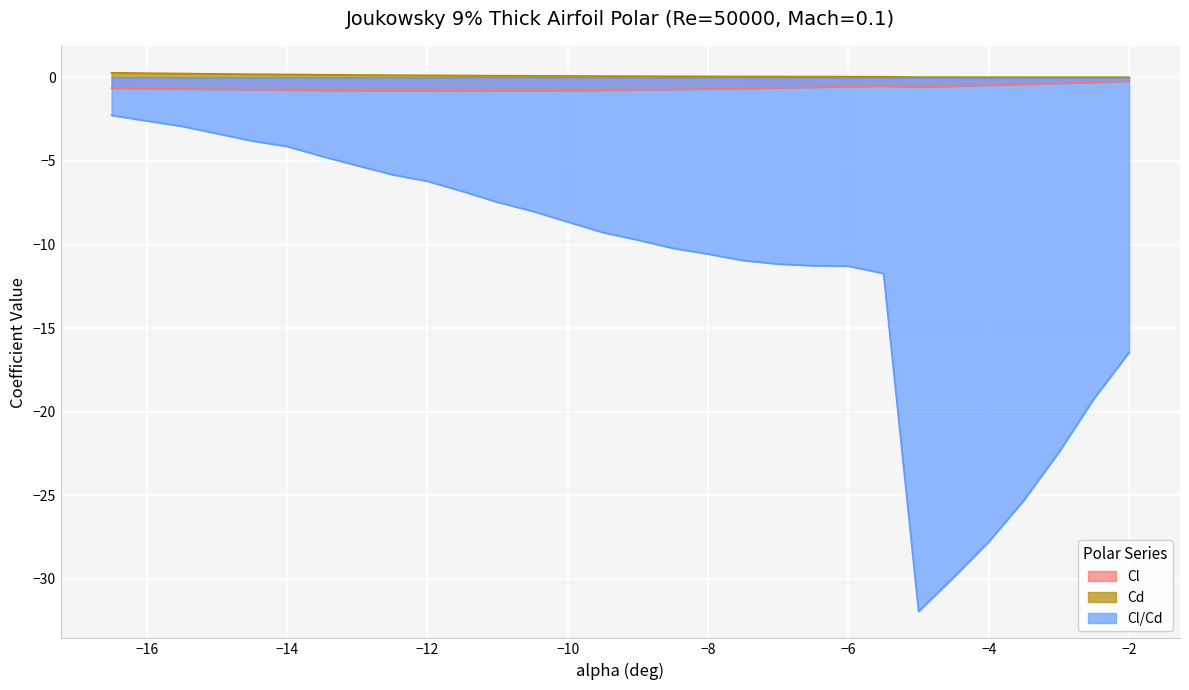

Reading left to right, transcribe all the data shown in this chart.

Cl: -16.5=-0.6	-16=-0.7	-15.5=-0.7	-15=-0.7	-14.5=-0.7	-14=-0.8	-13.5=-0.8	-13=-0.8	-12.5=-0.8	-12=-0.8	-11.5=-0.8	-11=-0.8	-10.5=-0.8	-10=-0.8	-9.5=-0.8	-9=-0.7	-8.5=-0.7	-8=-0.7	-7.5=-0.7	-7=-0.6	-6.5=-0.6	-6=-0.6	-5.5=-0.5	-5=-0.6	-4.5=-0.5	-4=-0.5	-3.5=-0.4	-3=-0.4	-2.5=-0.3	-2=-0.2
Cd: -16.5=0.3	-16=0.3	-15.5=0.2	-15=0.2	-14.5=0.2	-14=0.2	-13.5=0.2	-13=0.1	-12.5=0.1	-12=0.1	-11.5=0.1	-11=0.1	-10.5=0.1	-10=0.1	-9.5=0.1	-9=0.1	-8.5=0.1	-8=0.1	-7.5=0.1	-7=0.1	-6.5=0.1	-6=0.0	-5.5=0.0	-5=0.0	-4.5=0.0	-4=0.0	-3.5=0.0	-3=0.0	-2.5=0.0	-2=0.0
Cl/Cd: -16.5=-2.3	-16=-2.6	-15.5=-2.9	-15=-3.4	-14.5=-3.8	-14=-4.1	-13.5=-4.7	-13=-5.3	-12.5=-5.8	-12=-6.2	-11.5=-6.8	-11=-7.5	-10.5=-8.0	-10=-8.6	-9.5=-9.3	-9=-9.7	-8.5=-10.2	-8=-10.6	-7.5=-11.0	-7=-11.2	-6.5=-11.3	-6=-11.3	-5.5=-11.7	-5=-32.0	-4.5=-29.9	-4=-27.8	-3.5=-25.3	-3=-22.4	-2.5=-19.2	-2=-16.5